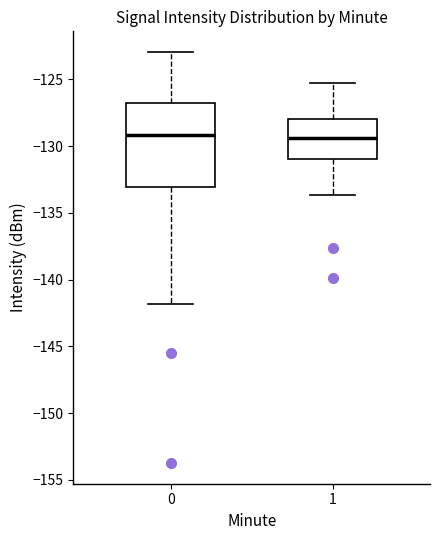

Reading left to right, read every box against the y-axis: the position of its median line, the range the box covers, and the ends of its whiskers. The values are not printed on the chart, so give them approximately, as read against the axis.

0: median -129.0, box -133.0 to -127.0, whiskers -142.0 to -123.0
1: median -129.5, box -131.0 to -128.0, whiskers -133.5 to -125.5